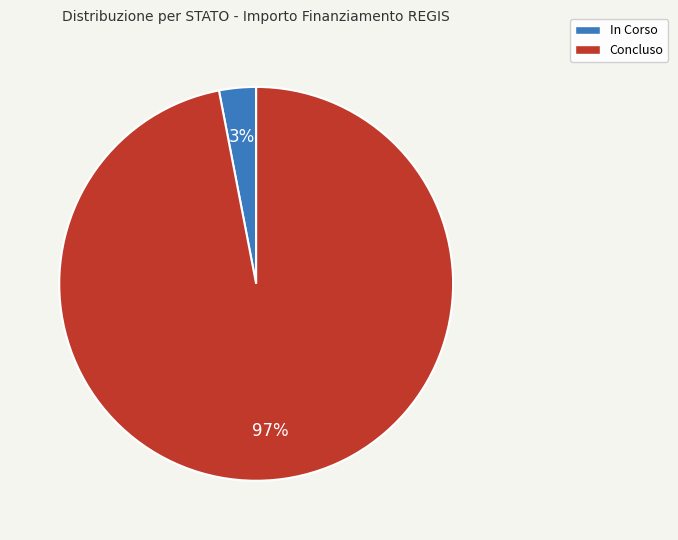

Is there a majority slice in this chart?

Yes